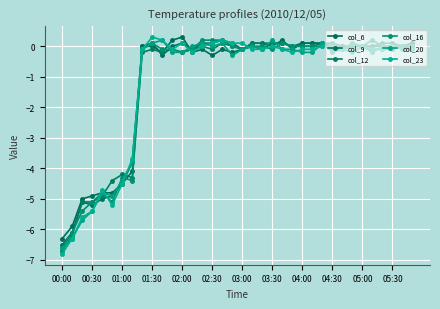

Count the number of categories in the chart.

36